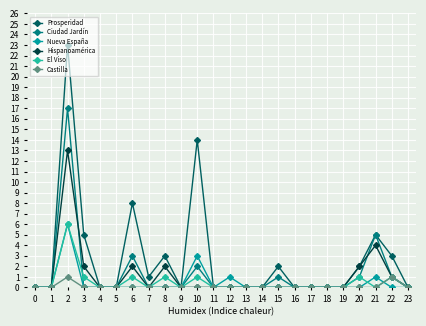

Which series changed the most between 4 and 10?

Prosperidad